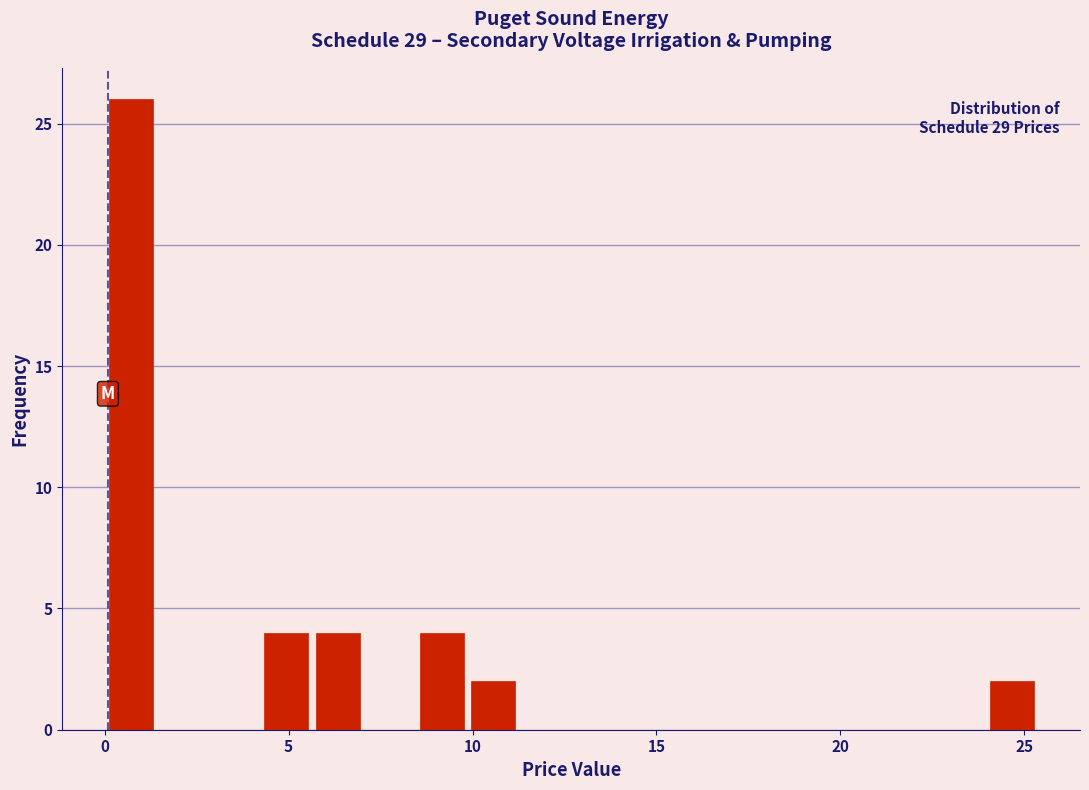

Read against the x-axis, roughly where is the centre of the tallest bar?

0.5